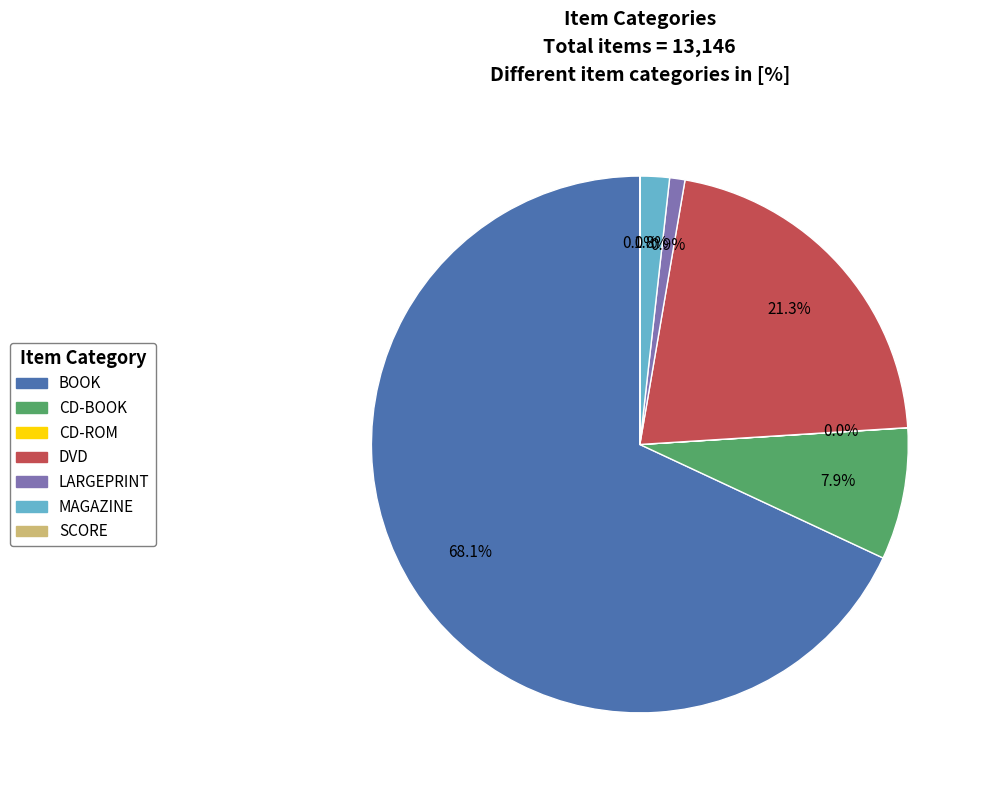

The BOOK slice represents 59% of the pie. True or false?

False